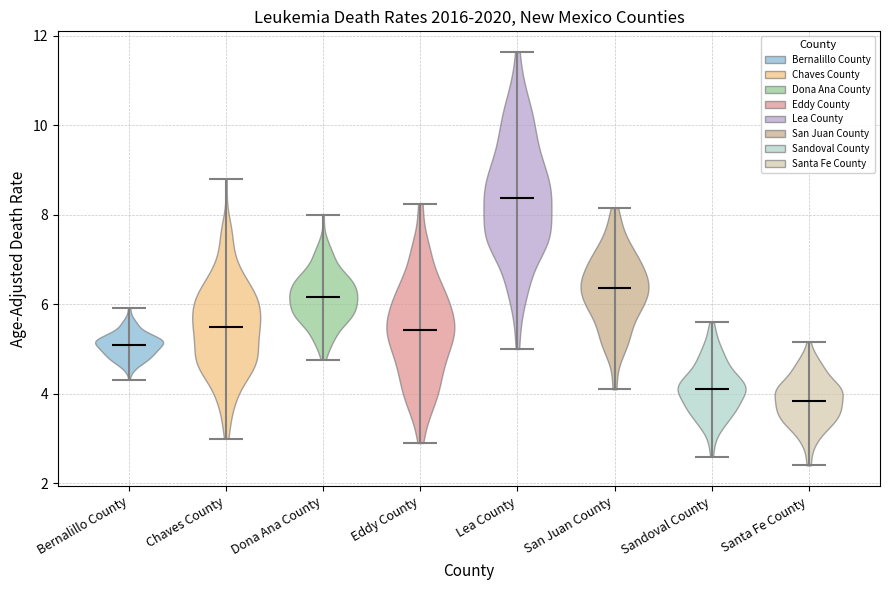

Reading left to right, read every violin against the y-axis: where its median line is, and the lowest and highest points it reaches. The values are not printed on the chart, so give them approximately, as read against the axis.

Bernalillo County: median line 5.0, lowest point 4.4, highest point 6.0
Chaves County: median line 5.4, lowest point 3.0, highest point 8.8
Dona Ana County: median line 6.2, lowest point 4.8, highest point 8.0
Eddy County: median line 5.4, lowest point 3.0, highest point 8.2
Lea County: median line 8.4, lowest point 5.0, highest point 11.6
San Juan County: median line 6.4, lowest point 4.2, highest point 8.2
Sandoval County: median line 4.0, lowest point 2.6, highest point 5.6
Santa Fe County: median line 3.8, lowest point 2.4, highest point 5.2